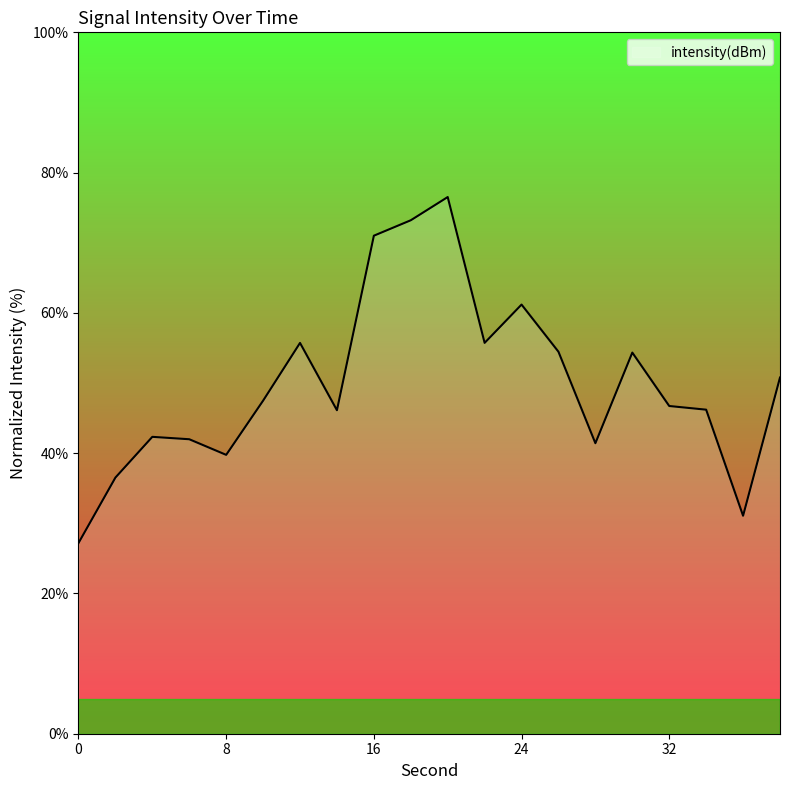

What is the greatest value displayed?

76.5